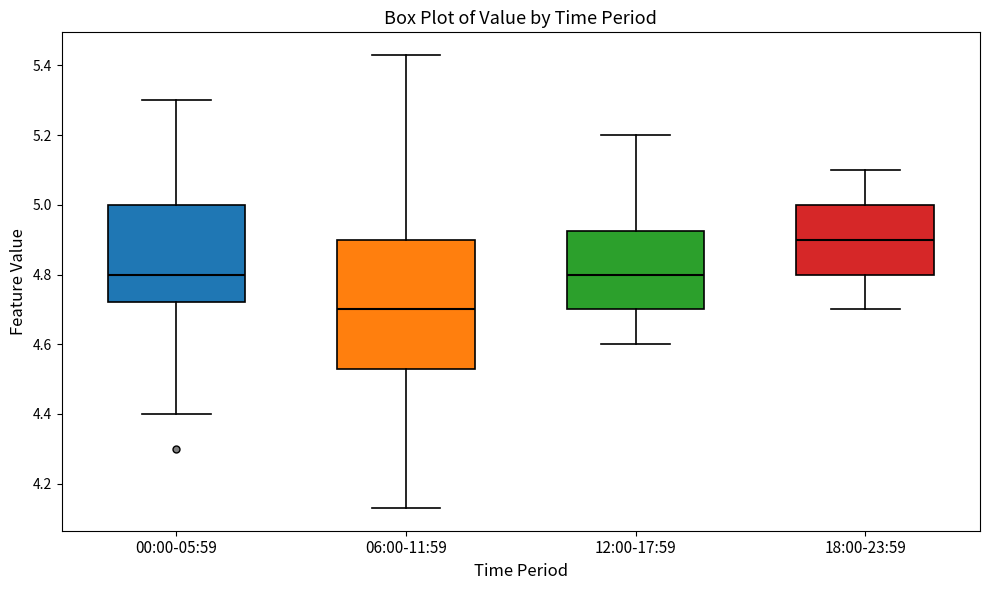

Which box has the highest median line?

18:00-23:59